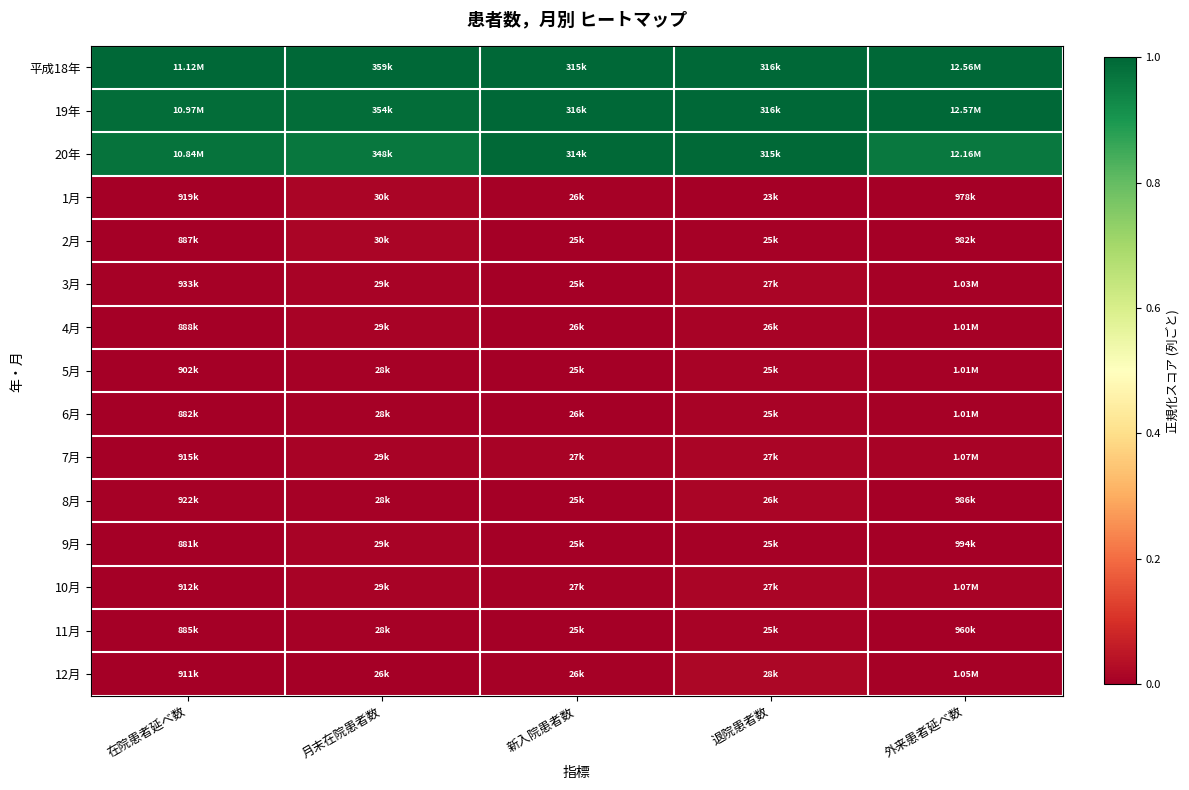

Reading left to right, extract all data points from this chart.

平成18年: 在院患者延べ数=1.0	月末在院患者数=1.0	新入院患者数=1.0	退院患者数=1.0	外来患者延べ数=1.0
19年: 在院患者延べ数=1.0	月末在院患者数=1.0	新入院患者数=1.0	退院患者数=1.0	外来患者延べ数=1.0
20年: 在院患者延べ数=1.0	月末在院患者数=1.0	新入院患者数=1.0	退院患者数=1.0	外来患者延べ数=1.0
1月: 在院患者延べ数=0.0	月末在院患者数=0.0	新入院患者数=0.0	退院患者数=0.0	外来患者延べ数=0.0
2月: 在院患者延べ数=0.0	月末在院患者数=0.0	新入院患者数=0.0	退院患者数=0.0	外来患者延べ数=0.0
3月: 在院患者延べ数=0.0	月末在院患者数=0.0	新入院患者数=0.0	退院患者数=0.0	外来患者延べ数=0.0
4月: 在院患者延べ数=0.0	月末在院患者数=0.0	新入院患者数=0.0	退院患者数=0.0	外来患者延べ数=0.0
5月: 在院患者延べ数=0.0	月末在院患者数=0.0	新入院患者数=0.0	退院患者数=0.0	外来患者延べ数=0.0
6月: 在院患者延べ数=0.0	月末在院患者数=0.0	新入院患者数=0.0	退院患者数=0.0	外来患者延べ数=0.0
7月: 在院患者延べ数=0.0	月末在院患者数=0.0	新入院患者数=0.0	退院患者数=0.0	外来患者延べ数=0.0
8月: 在院患者延べ数=0.0	月末在院患者数=0.0	新入院患者数=0.0	退院患者数=0.0	外来患者延べ数=0.0
9月: 在院患者延べ数=0.0	月末在院患者数=0.0	新入院患者数=0.0	退院患者数=0.0	外来患者延べ数=0.0
10月: 在院患者延べ数=0.0	月末在院患者数=0.0	新入院患者数=0.0	退院患者数=0.0	外来患者延べ数=0.0
11月: 在院患者延べ数=0.0	月末在院患者数=0.0	新入院患者数=0.0	退院患者数=0.0	外来患者延べ数=0.0
12月: 在院患者延べ数=0.0	月末在院患者数=0.0	新入院患者数=0.0	退院患者数=0.0	外来患者延べ数=0.0